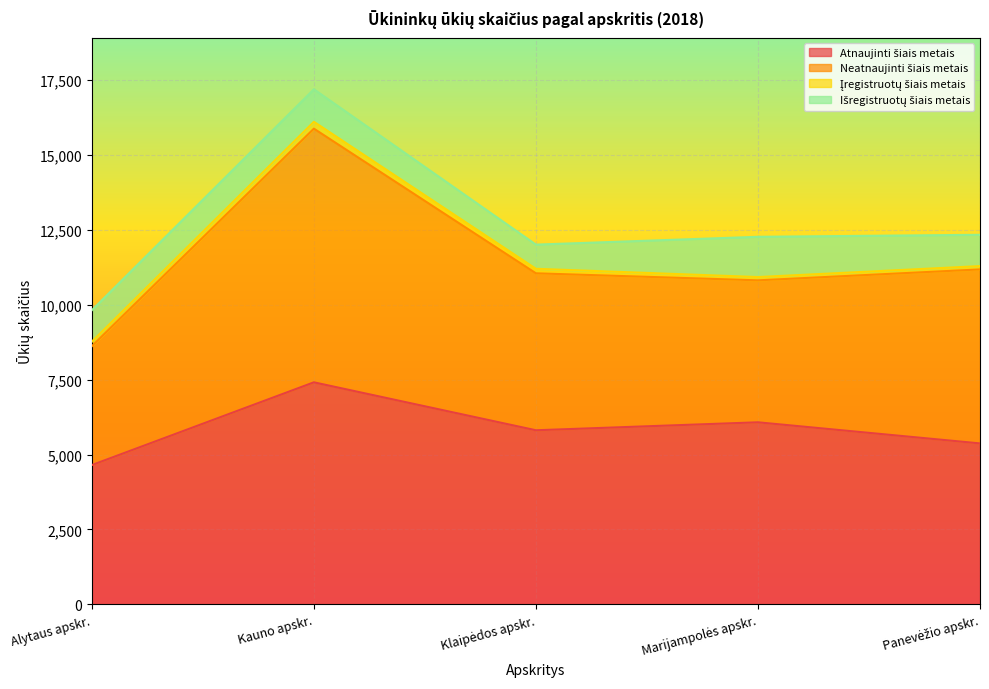

What is the value of the Atnaujinti šiais metais point at the 2nd from the left?

7413